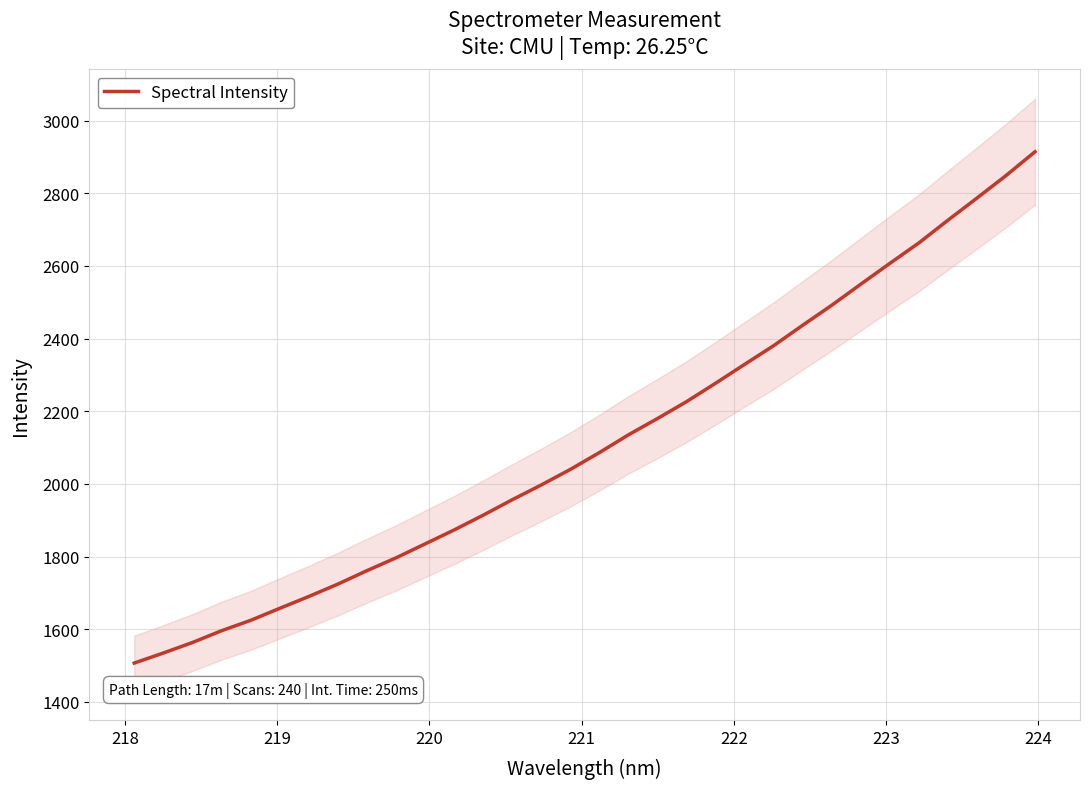

Count the number of values greater than 2086.

16